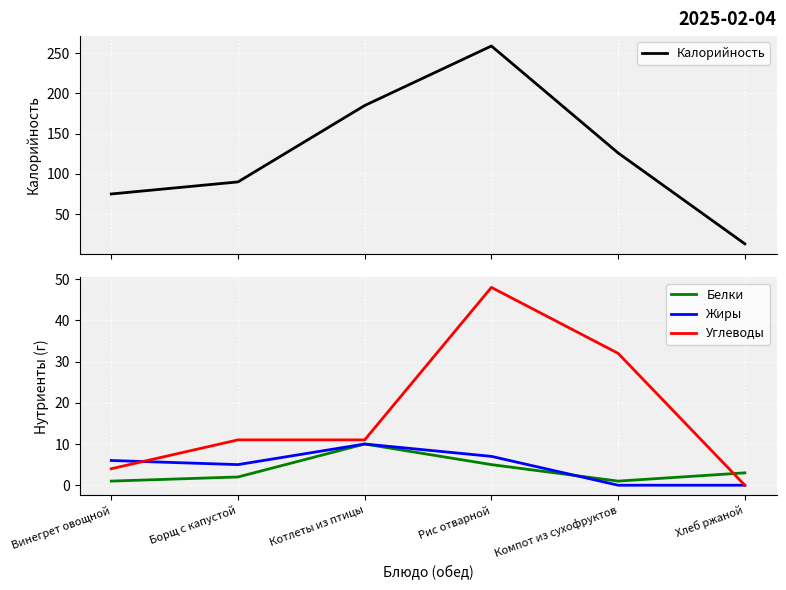

List the series in order of their peak value, highest first.

Калорийность, Углеводы, Белки, Жиры